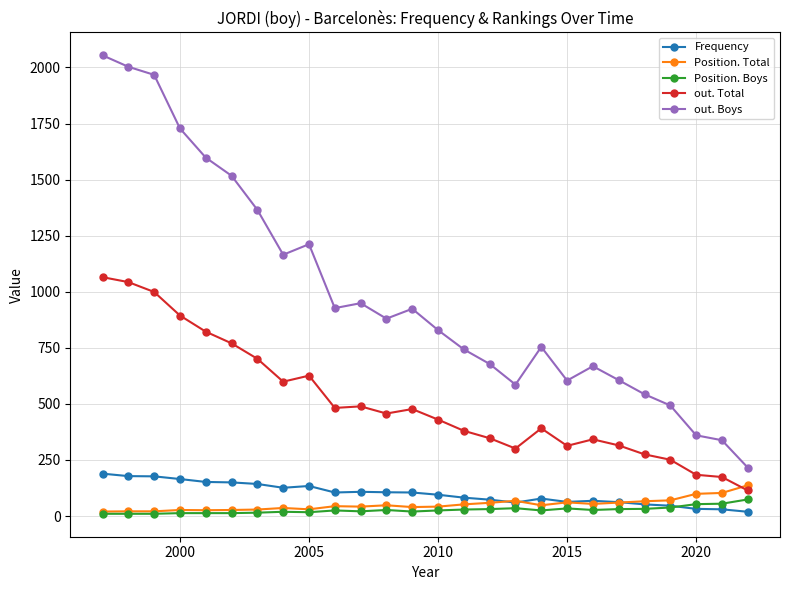

At how many categories does at least one series exceed 1563?

5